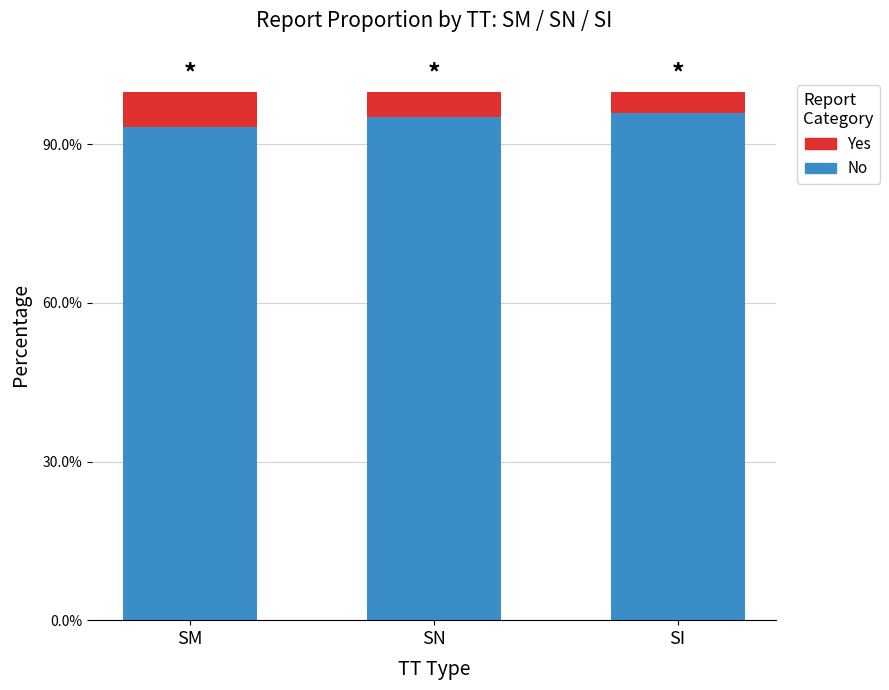

List the series in order of their peak value, highest first.

No, Yes